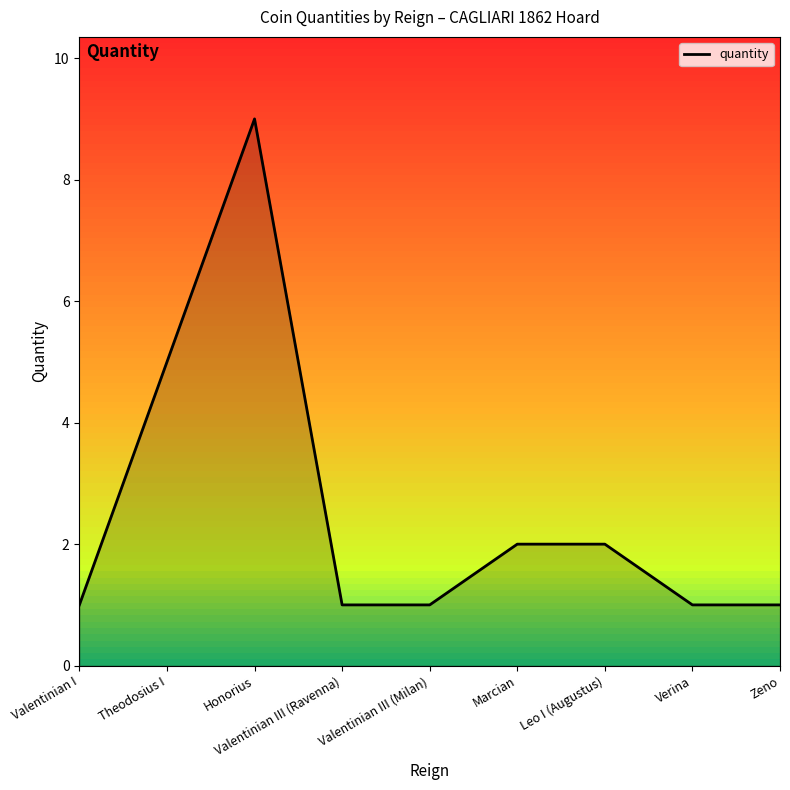

What position from the left is Leo I (Augustus)?

7